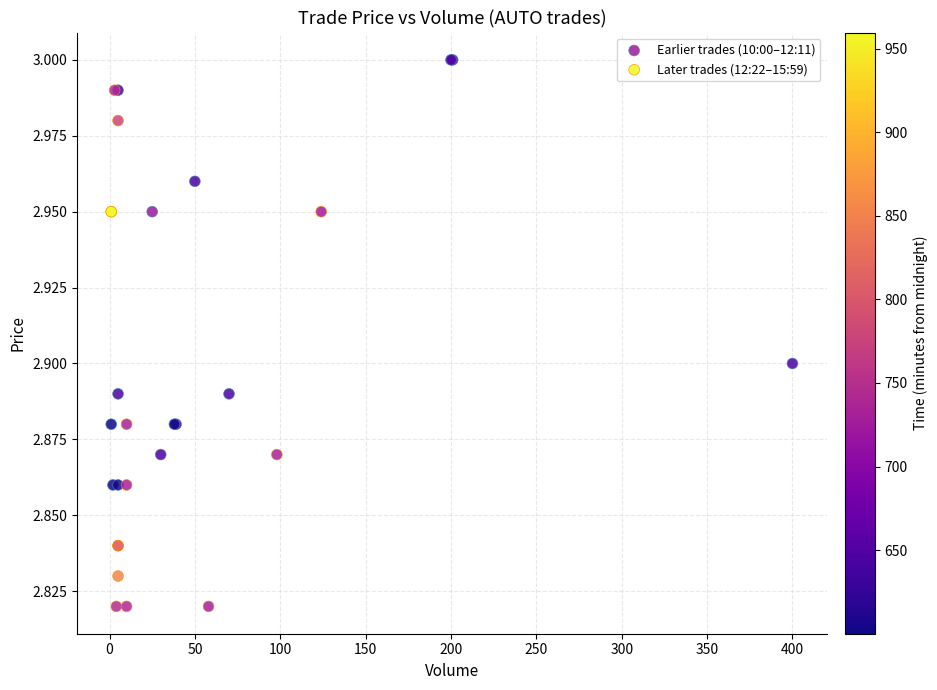

Which series has the widest spread of Y values?

Later trades (12:22–15:59)